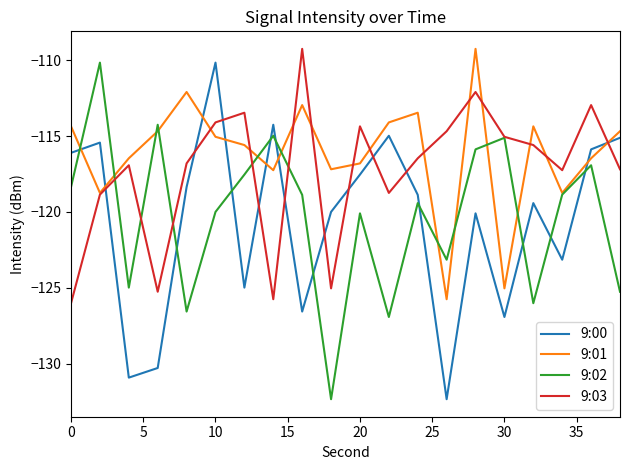

After their last crossing, which series has the higher values: 9:00 or 9:03?

9:00